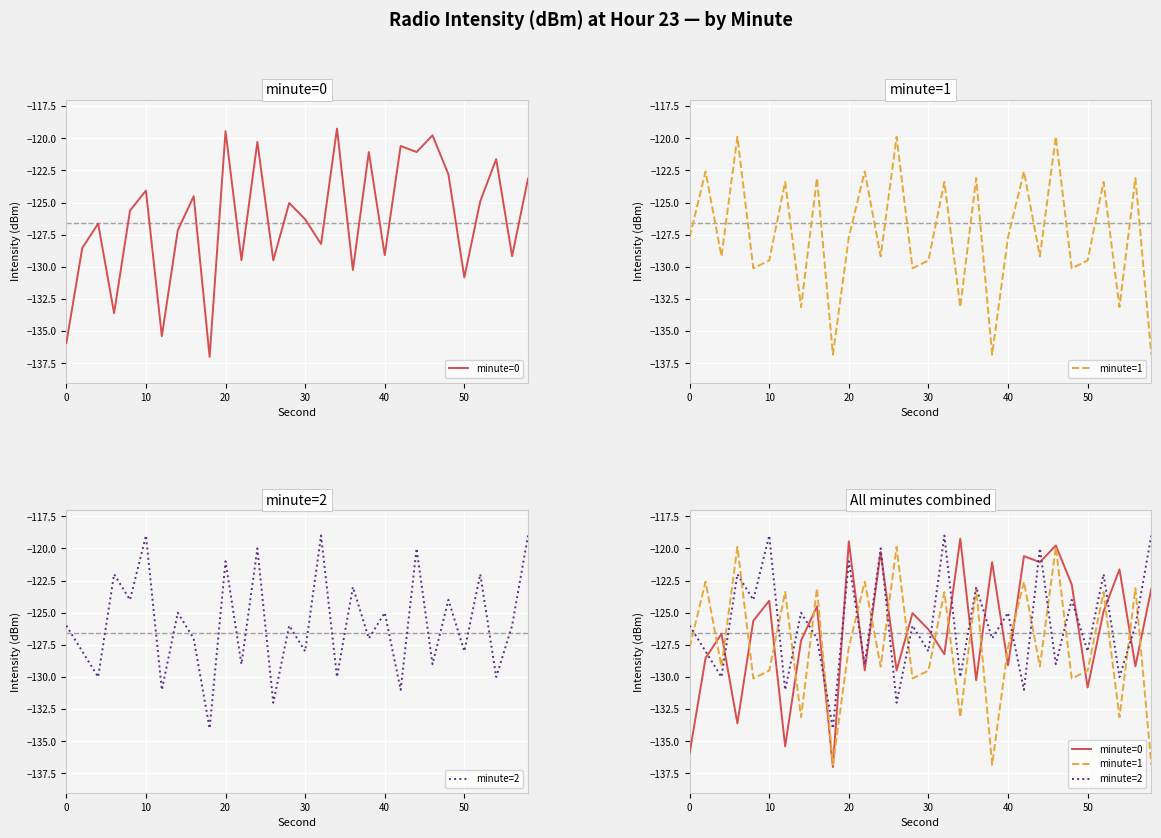

Rank the series by their average value, from lowest to highest.

minute=1, minute=0, minute=2